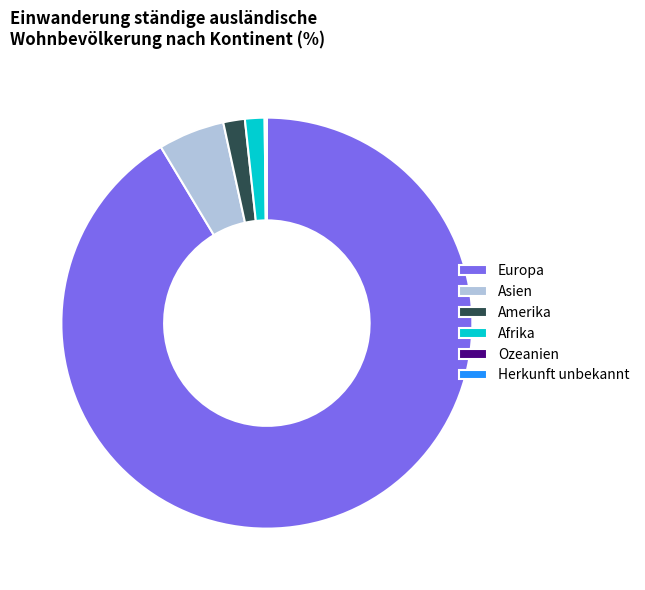

True or false: Asien accounts for 5% of the total.

True